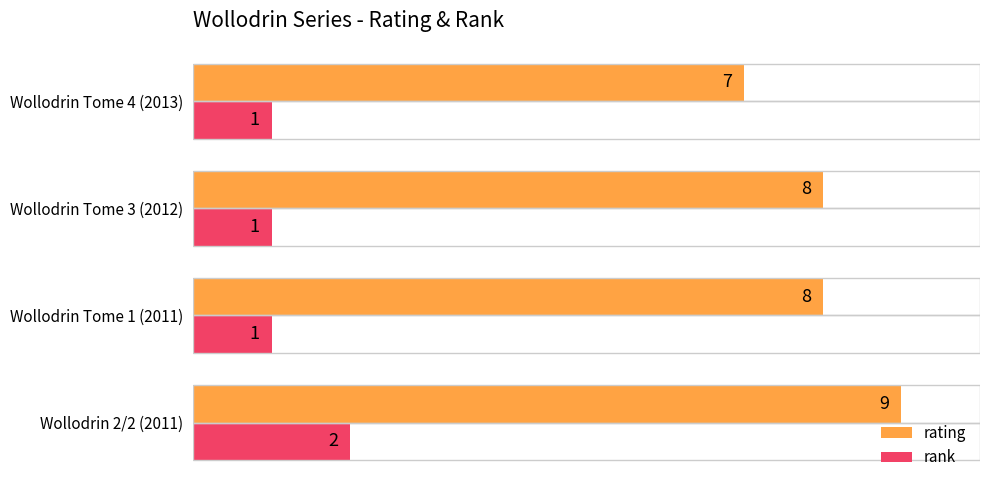

Which series has the widest spread of values?

rating